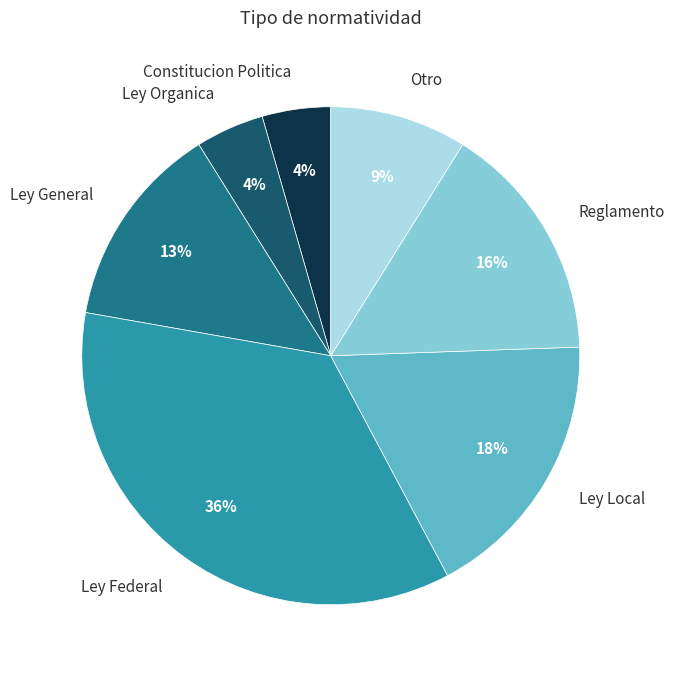

How many slices are in this pie chart?

7